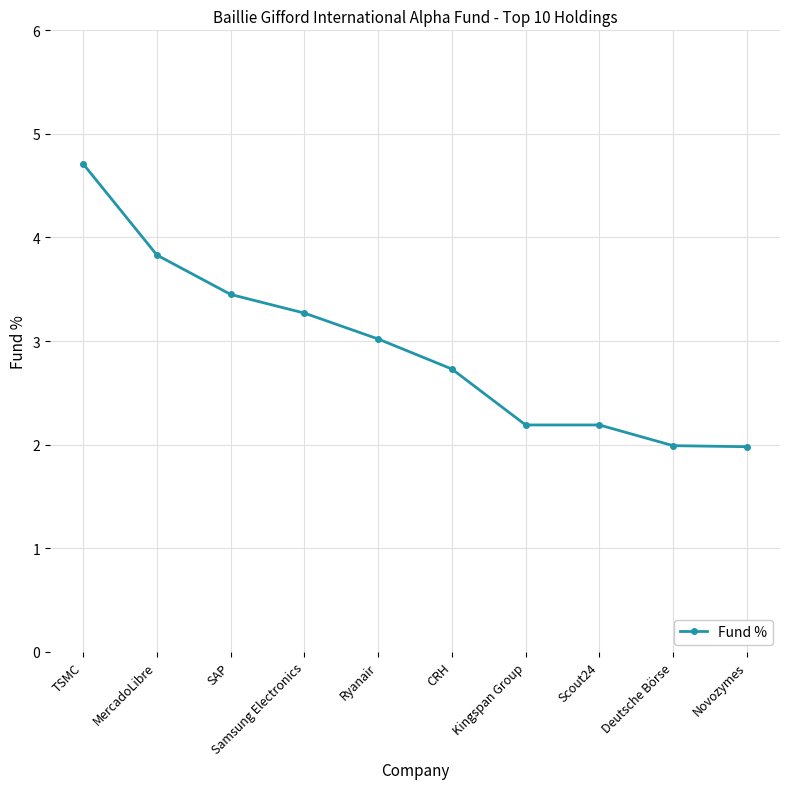

At which label is the value closest to 3?

Ryanair